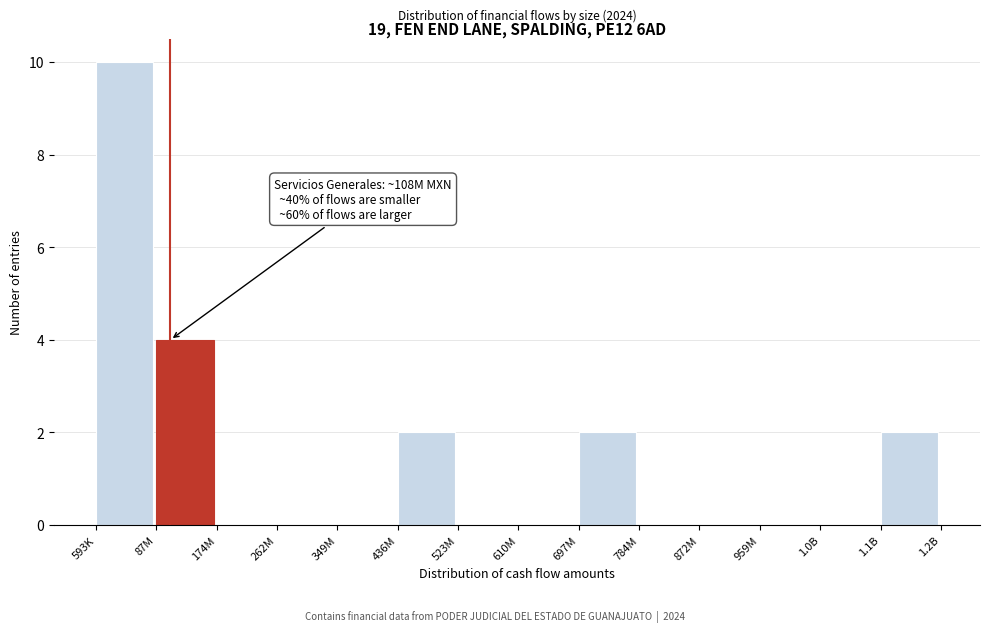

Reading left to right, list all the values displayed in this chart.

593K=10	87M=4	174M=0	262M=0	349M=0	436M=2	523M=0	610M=0	697M=2	784M=0	872M=0	959M=0	1.0B=0	1.1B=2